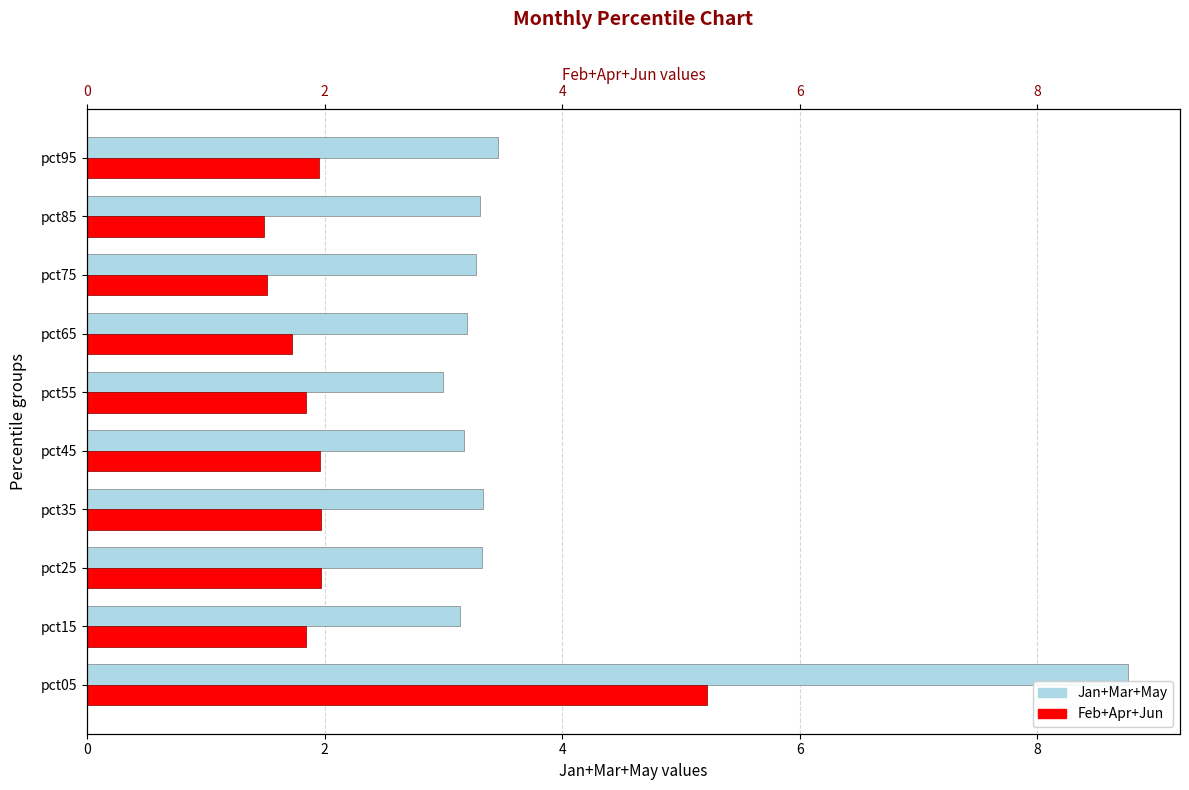

What is the minimum value shown in the chart?

1.5